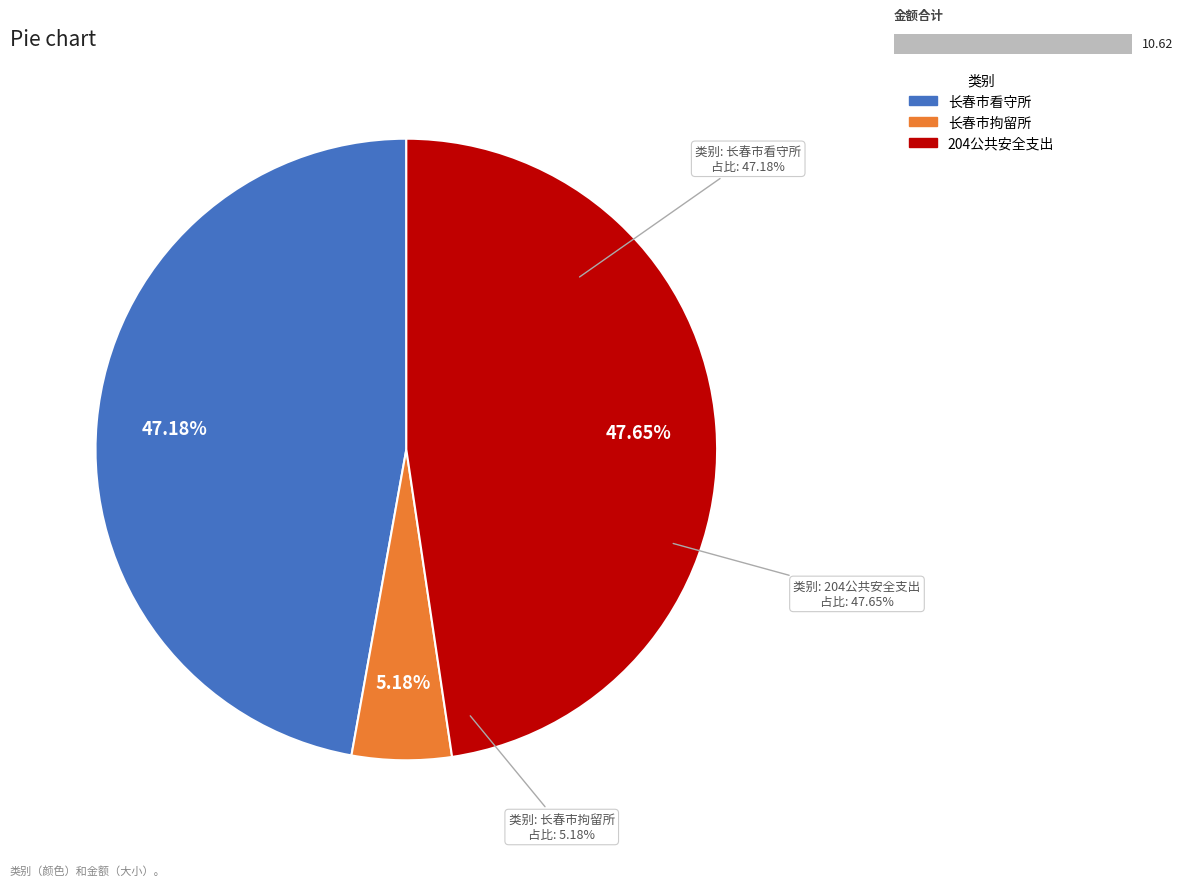

What is the largest slice in the pie chart?

204公共安全支出